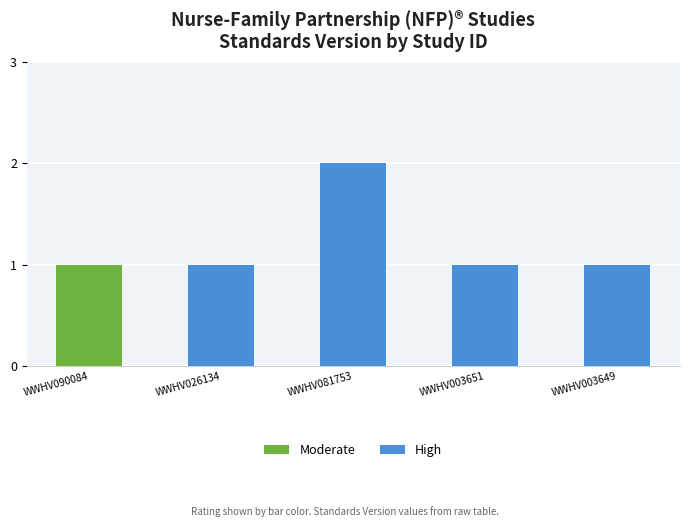

What is the value of the 4th bar from the left?

1